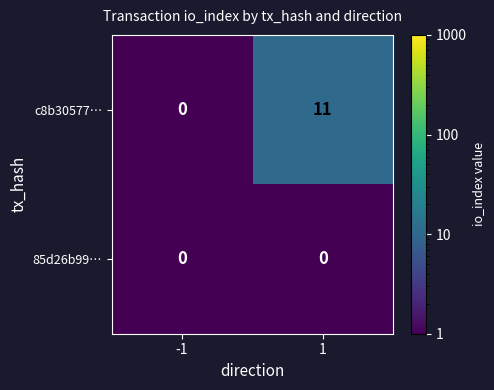

At 1, list the series in order from smallest to largest.

85d26b99…, c8b30577…